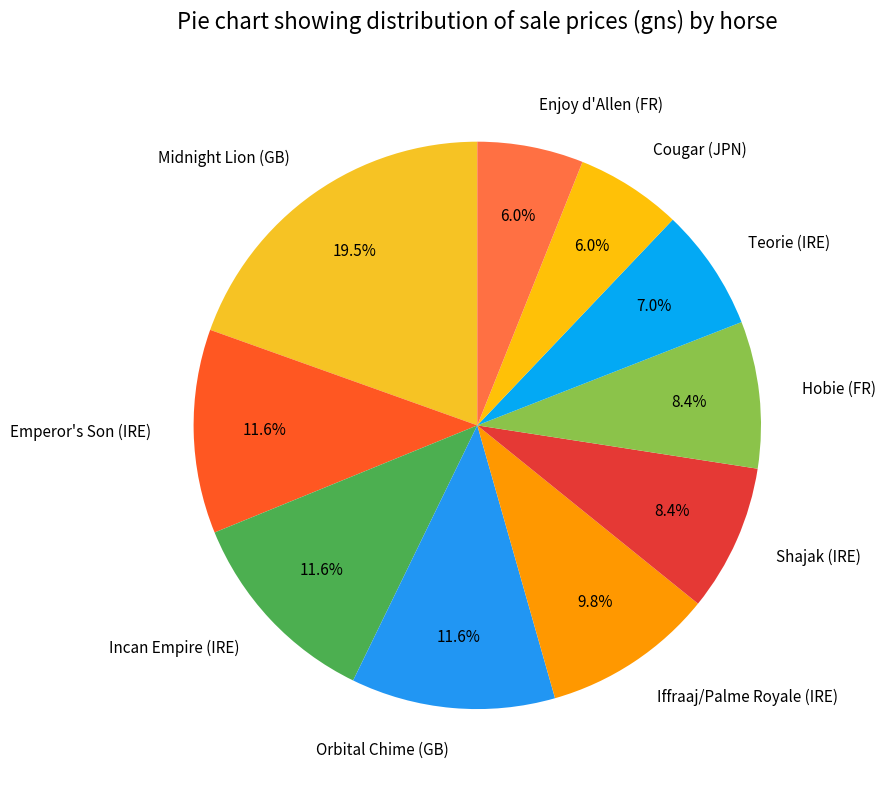

Is there a majority slice in this chart?

No